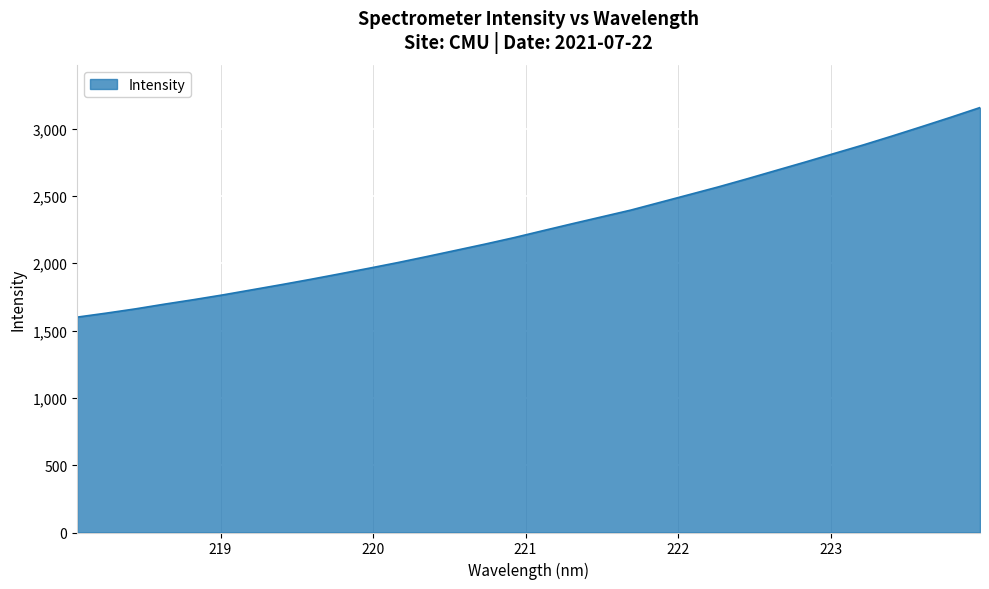

What is the smallest value displayed?

1599.9